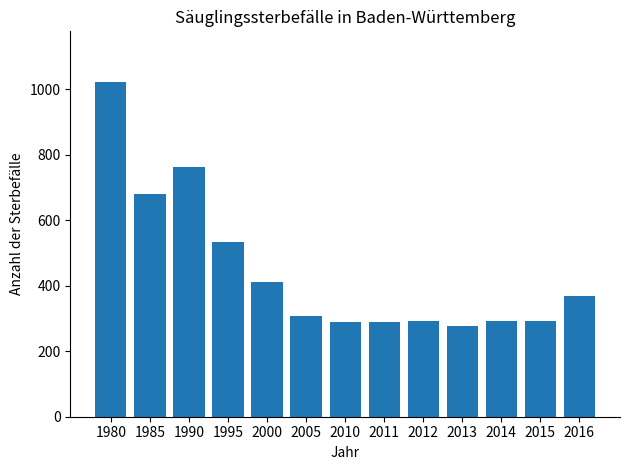

What is the value of the 5th bar from the left?

410